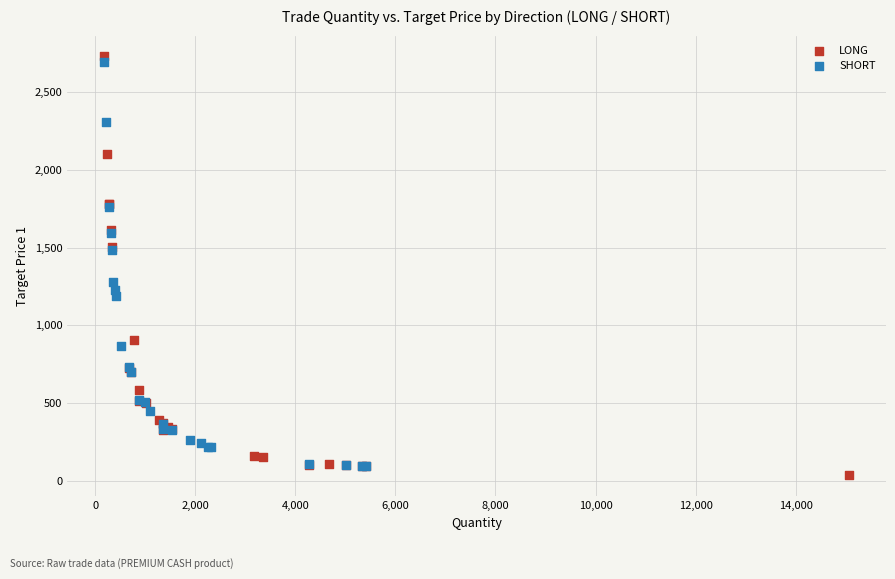

Which series has the widest spread of Y values?

LONG